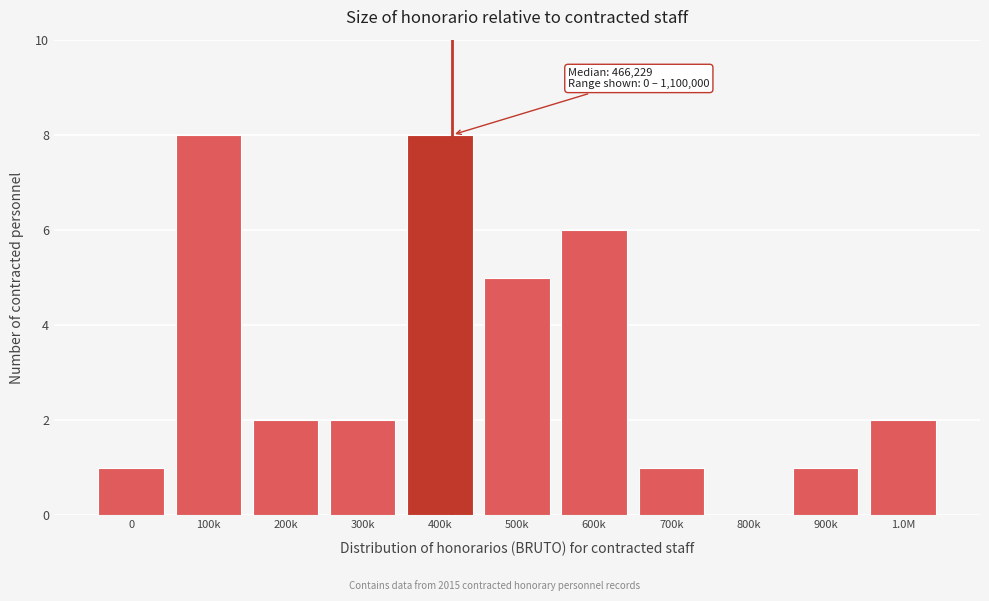

Reading left to right, transcribe all the data shown in this chart.

0=1	100k=8	200k=2	300k=2	400k=8	500k=5	600k=6	700k=1	800k=0	900k=1	1.0M=2